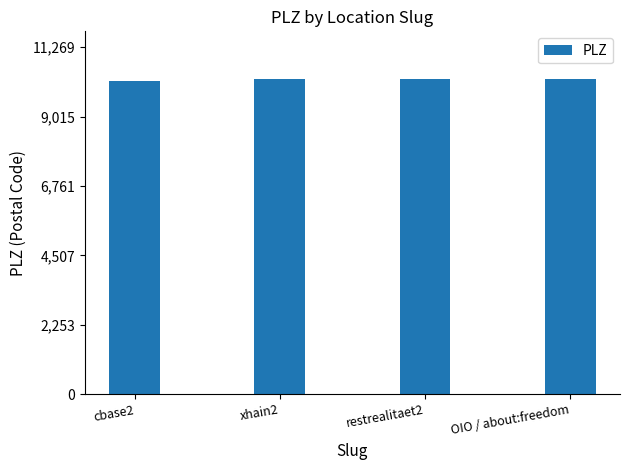

How many bars are there in total?

4